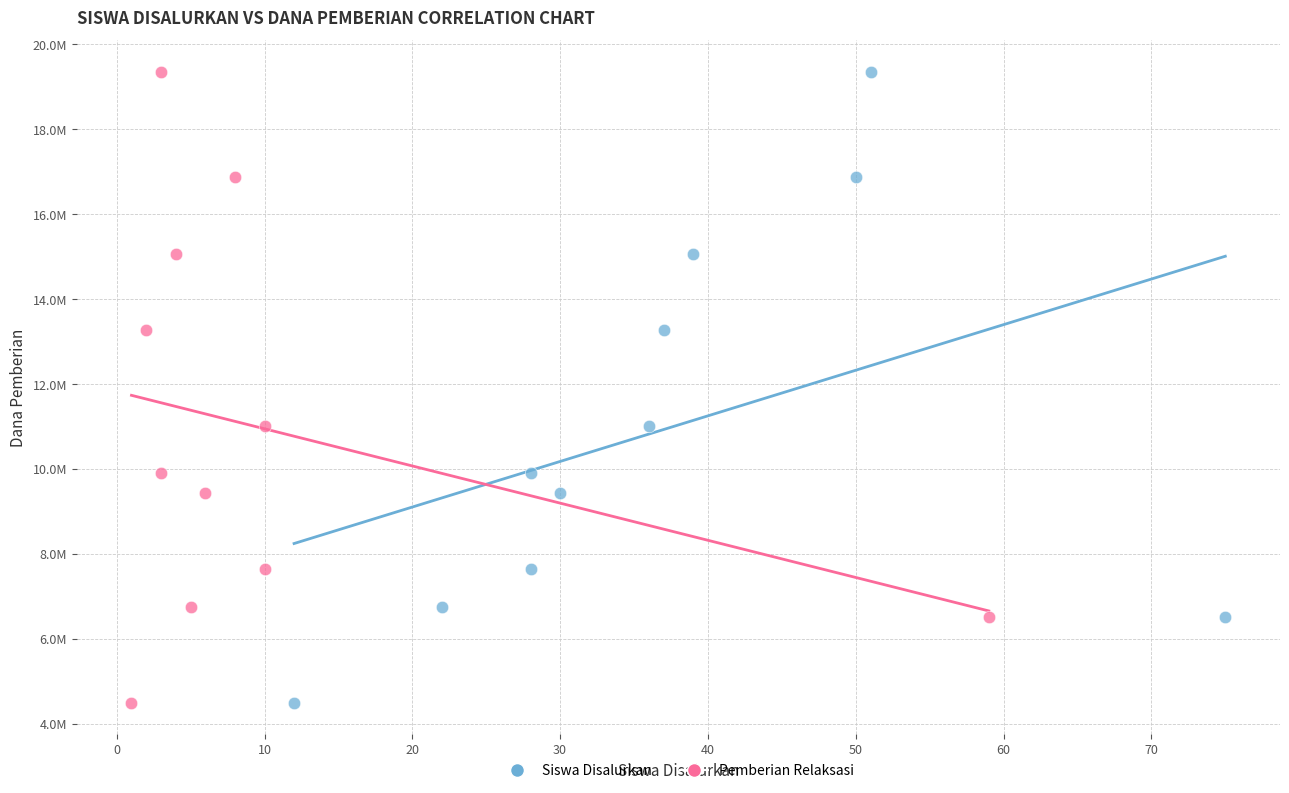

What are all the series names shown in the legend?

Siswa Disalurkan, Pemberian Relaksasi